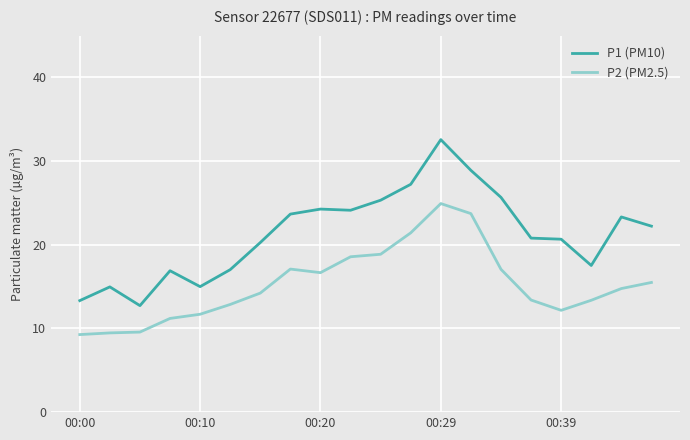

What is the maximum value for P2 (PM2.5)?

24.9